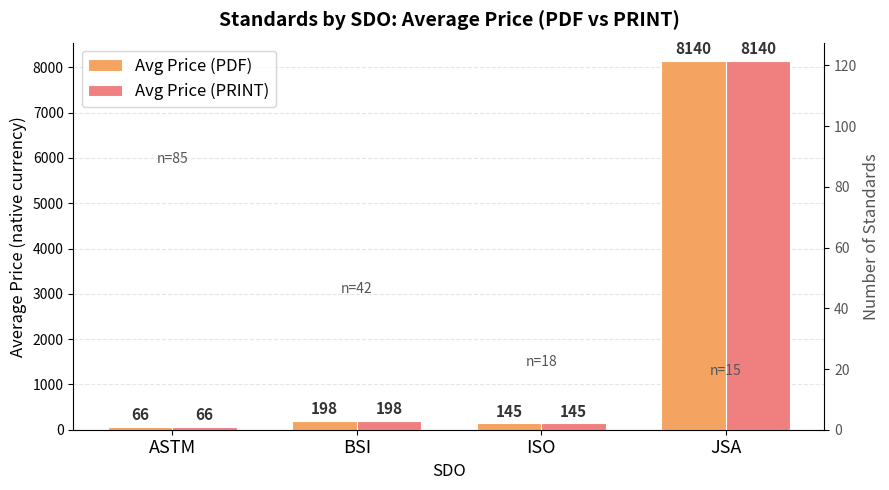

Rank the series by their maximum value, from highest to lowest.

Avg Price (PDF), Avg Price (PRINT), Count